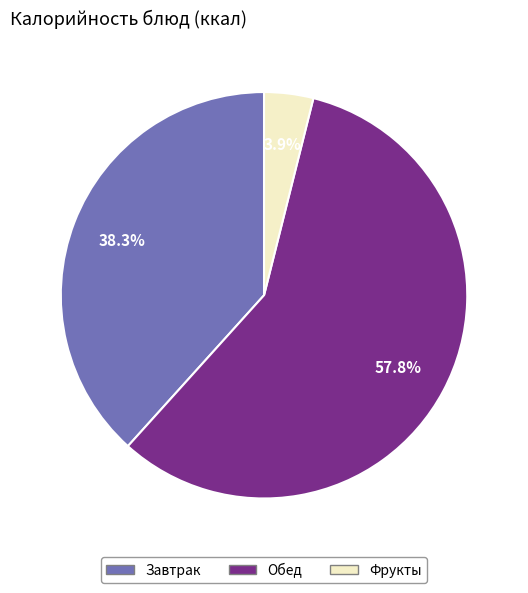

Is there a majority slice in this chart?

Yes